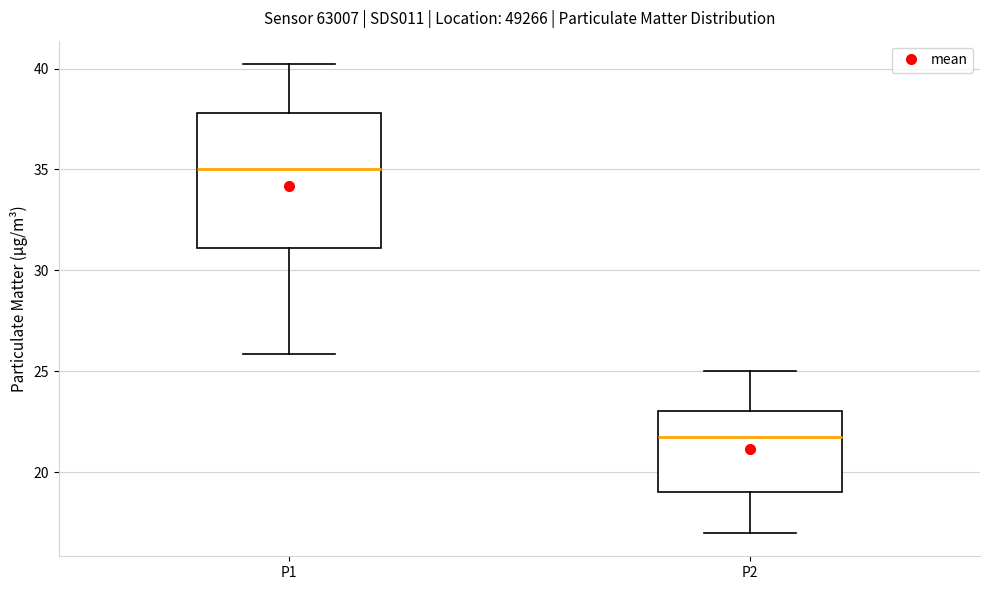

Comparing the boxes themselves (not the whiskers), which one is the tallest?

P1